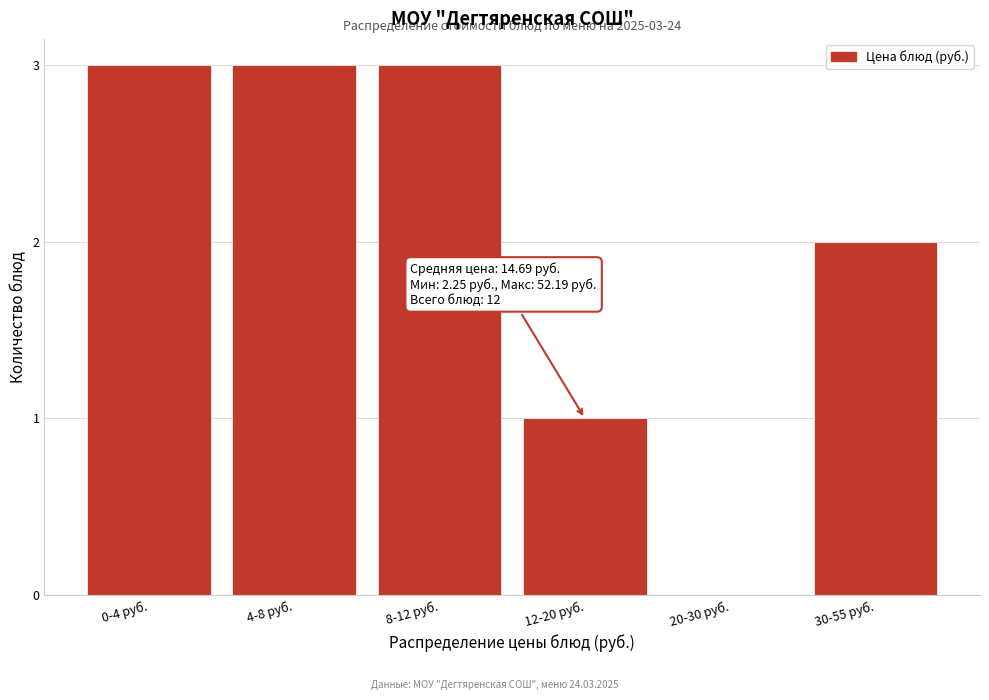

Reading left to right, list all the values displayed in this chart.

0-4 руб.=3	4-8 руб.=3	8-12 руб.=3	12-20 руб.=1	20-30 руб.=0	30-55 руб.=2